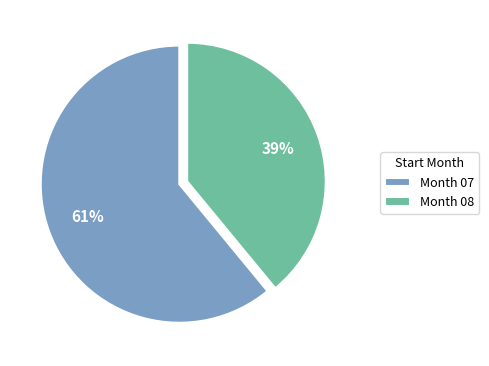

What percentage is the Month 07 slice, to the nearest percent?

61%